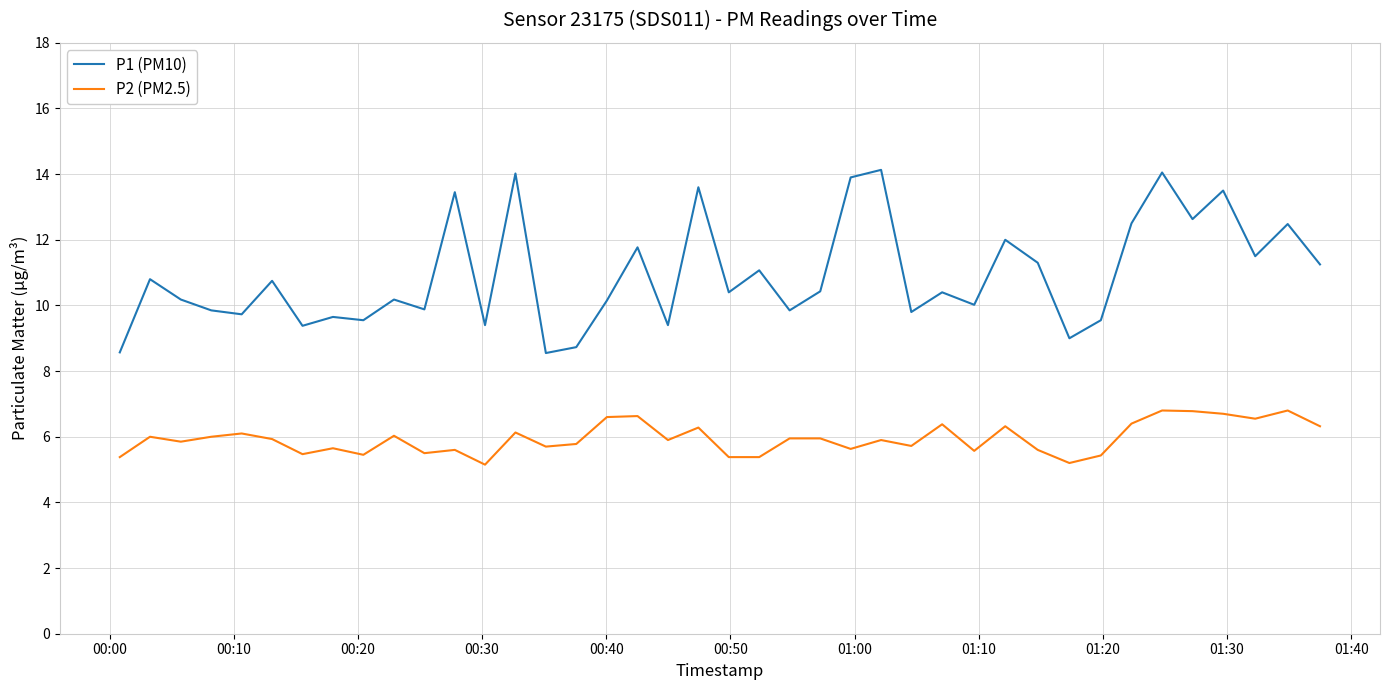

True or false: P1 (PM10) and P2 (PM2.5) intersect in this chart.

False